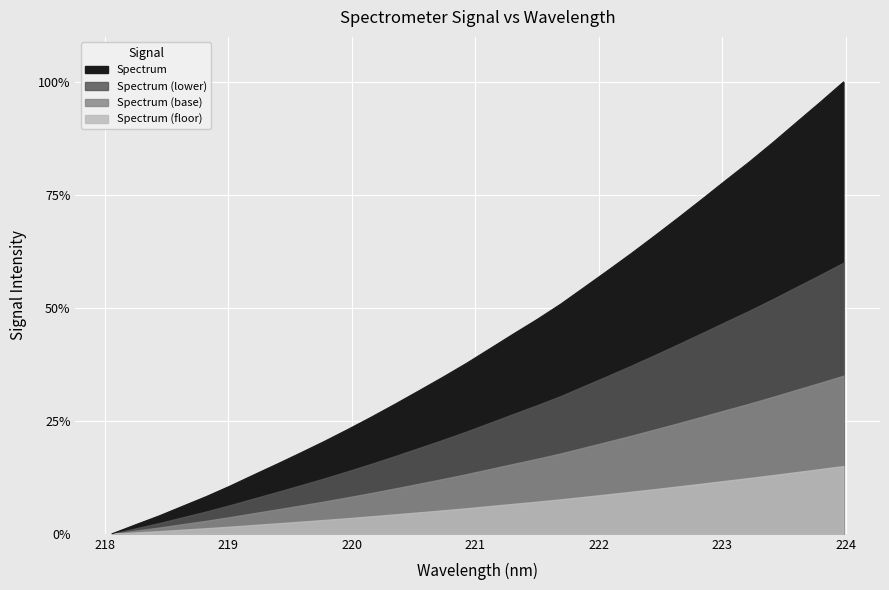

What is the label of the 28th point from the right?

218.8244